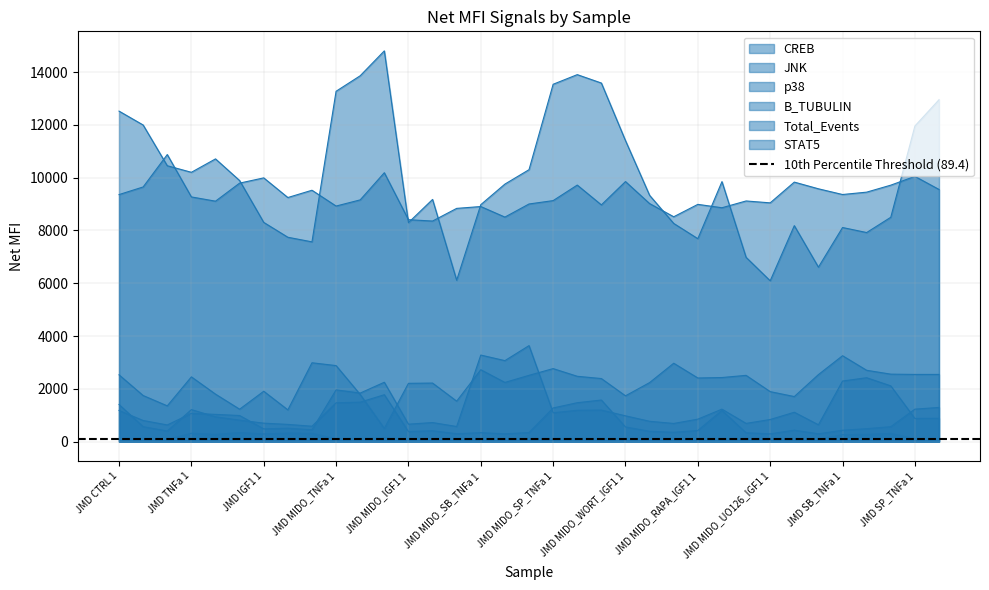

What is the label of the 24th point from the left?

JMD MIDO_WORT_IGF1 3